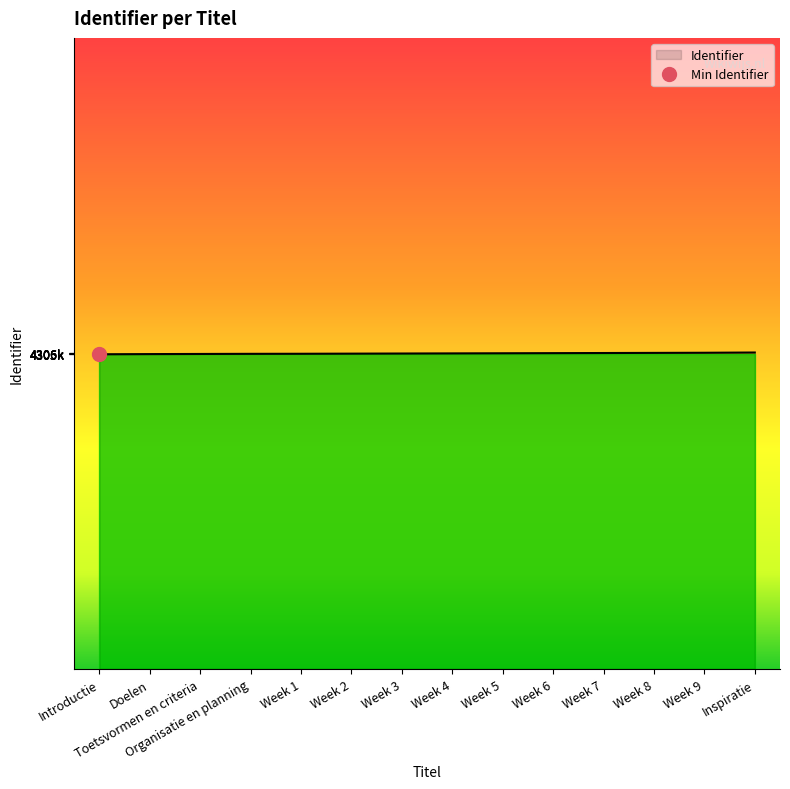

What is the change in value from Week 1 to Week 7?

+12